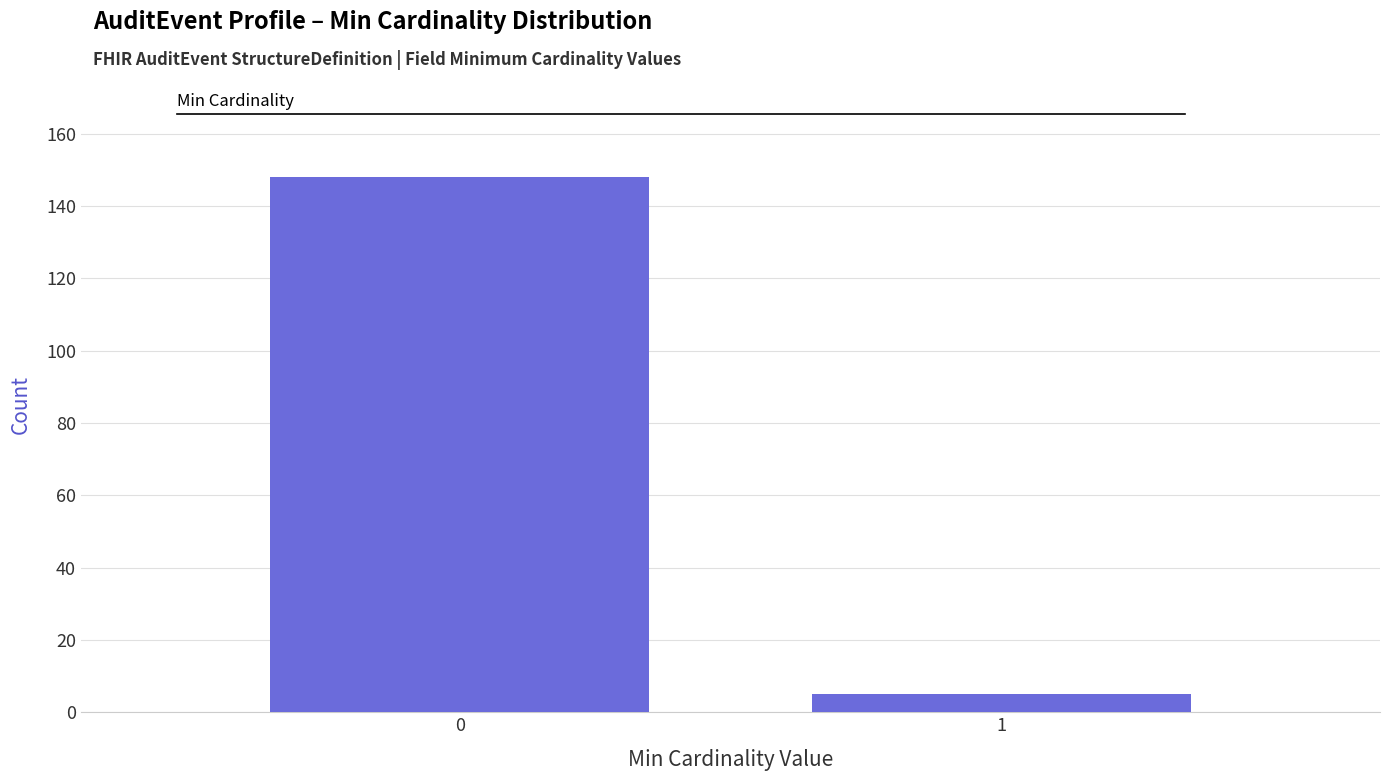

Reading right to left, list all the values displayed in this chart.

1=5	0=148